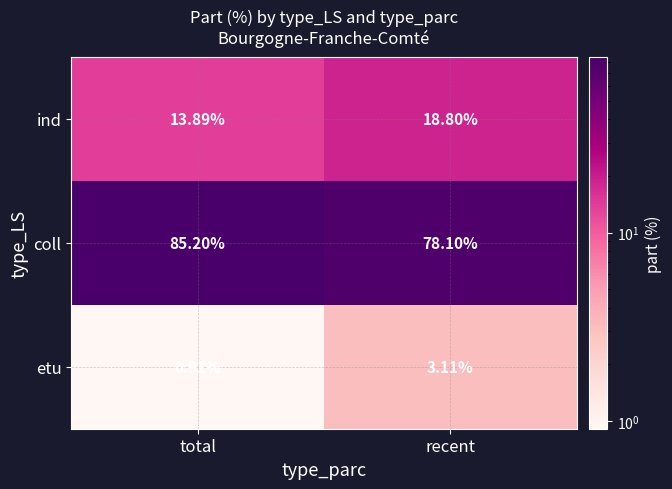

Which series changed the most between total and recent?

coll